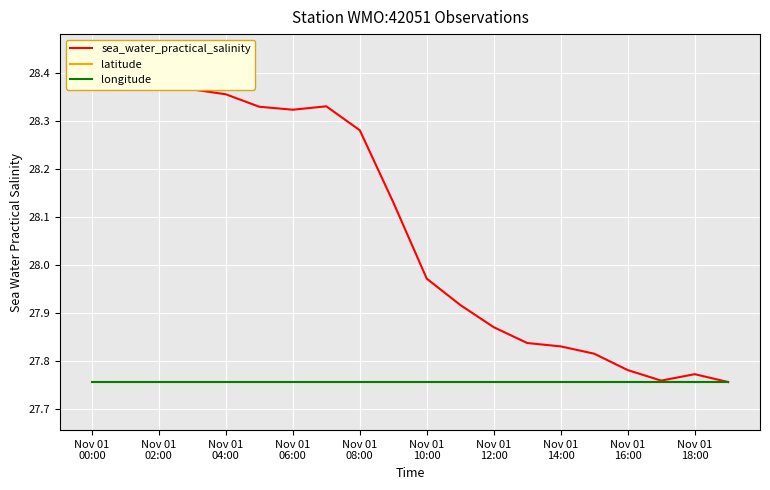

Is the value of longitude at Nov 01
10:00 greater than the value of latitude at 14?

No